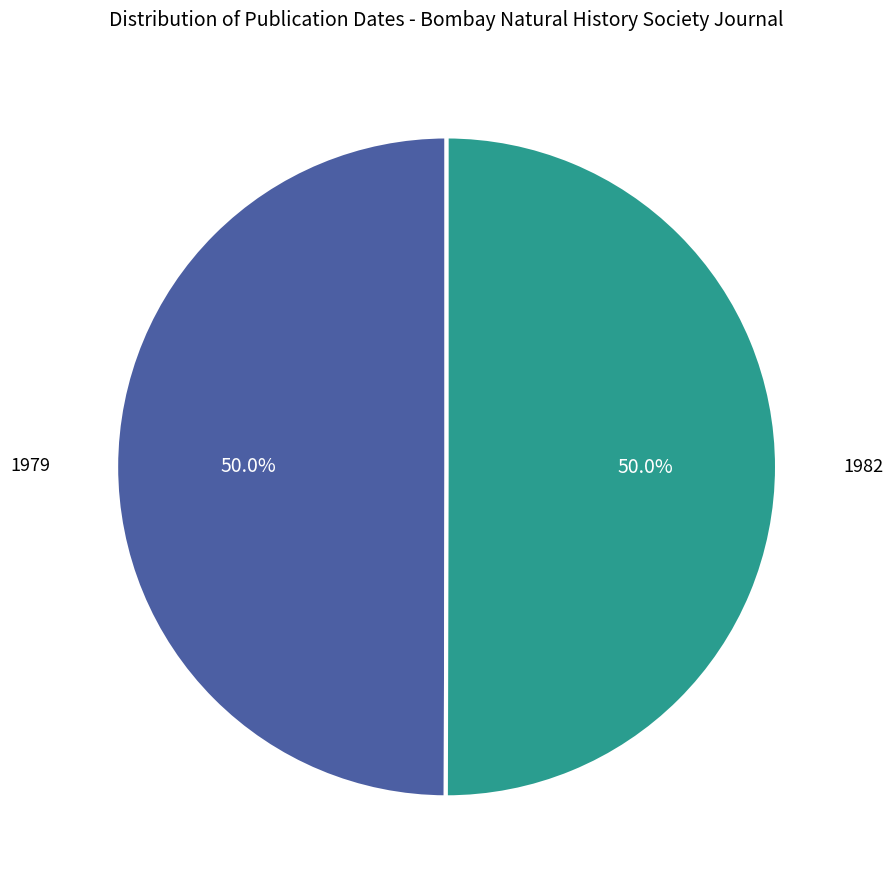

To the nearest percent, what portion does 1982 represent?

50%